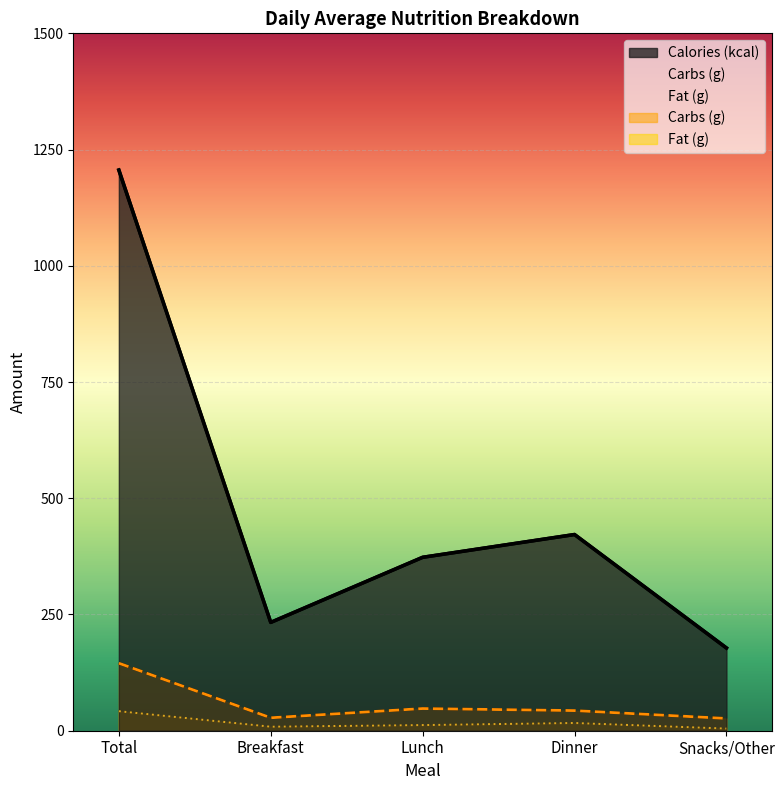

The value of Carbs (g) at Lunch is 81.9. True or false?

False